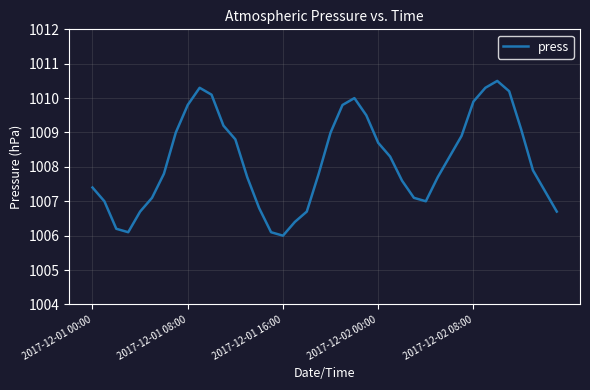

What is the difference between the maximum and minimum values?

4.5